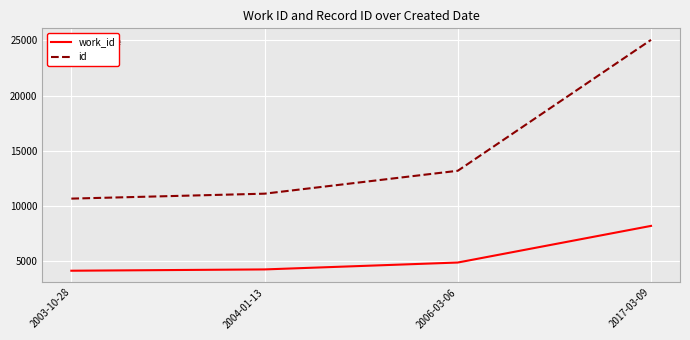

Which label corresponds to the largest value in the chart?

2017-03-09